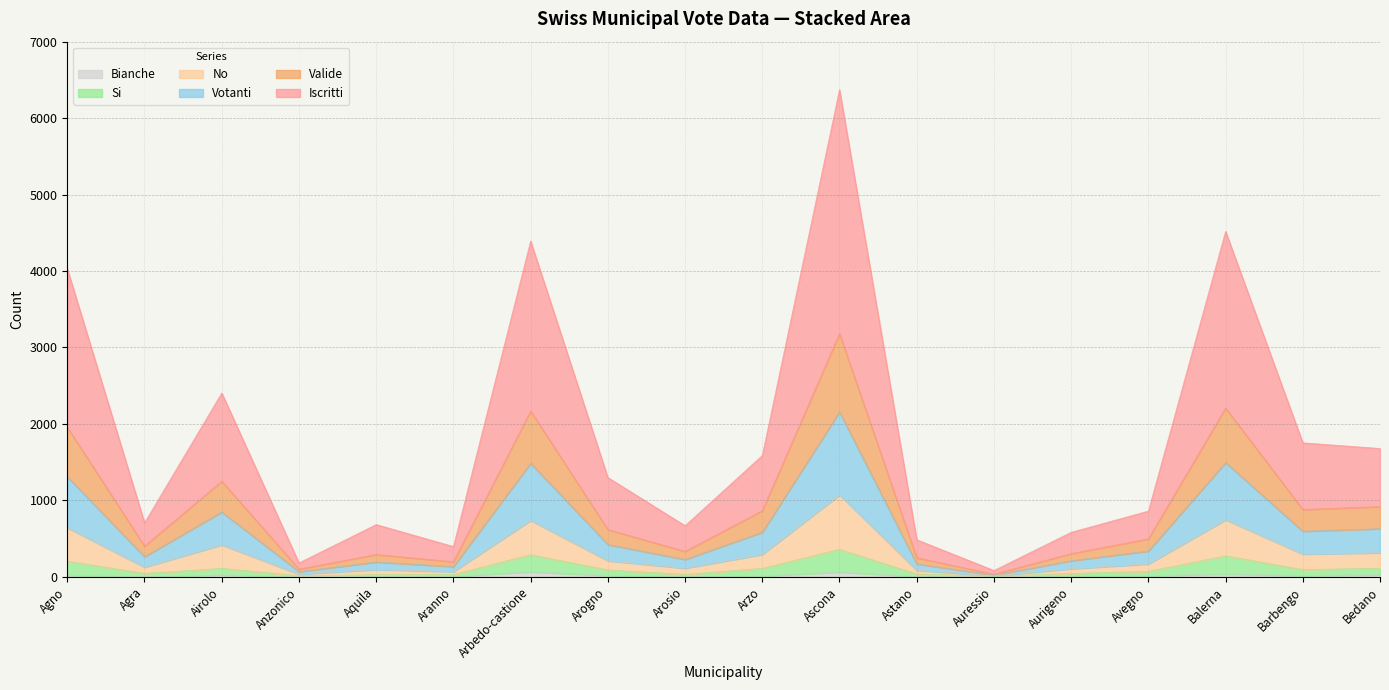

What is the value of the Si point at the 12th from the left?

36